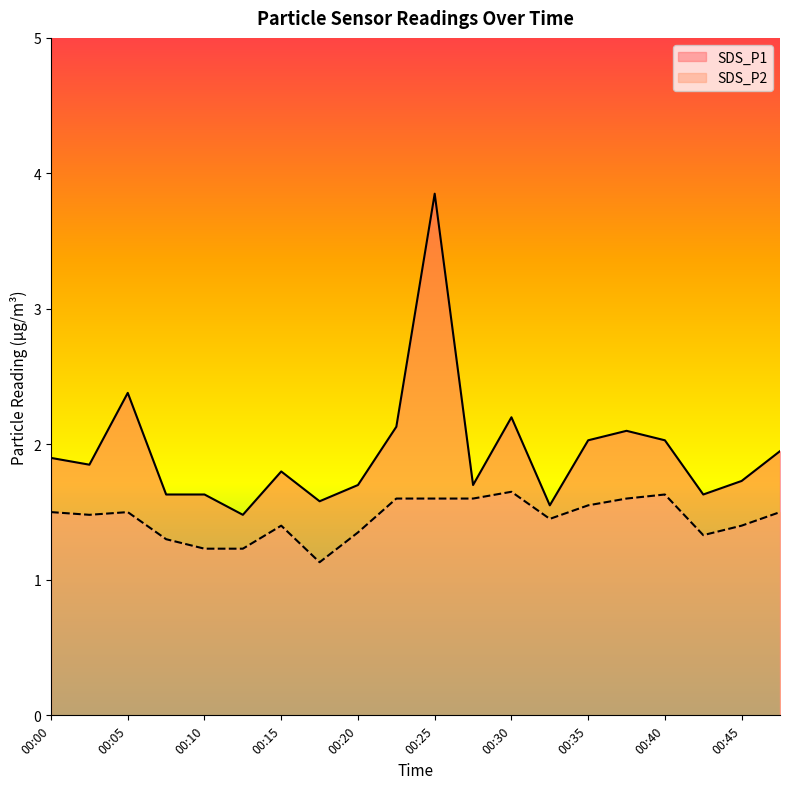

The SDS_P1 series shows 1.0 at 00:20. True or false?

False